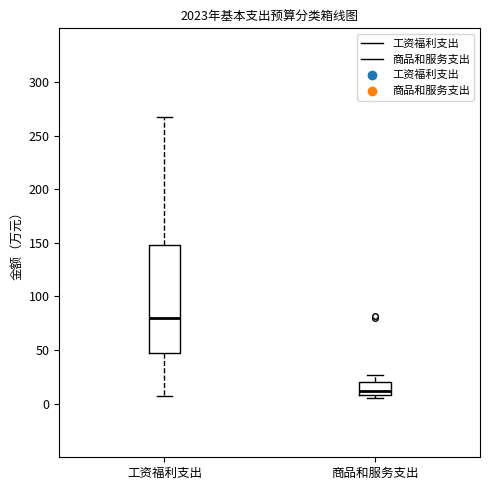

Reading left to right, transcribe this box plot: for each box, give where its median line is, the range the box spans, and where its two whiskers end, as read against the y-axis. The values are not printed on the chart, so give them approximately, as read against the axis.

工资福利支出: median 80, box 45 to 150, whiskers 5 to 265
商品和服务支出: median 10 (just above the box's lower edge), box 10 to 20, whiskers 5 to 25